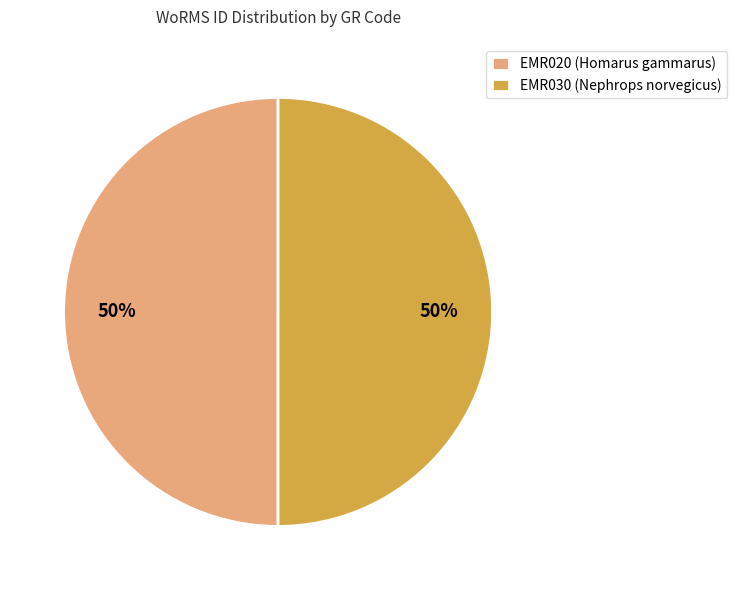

How many segments does this pie chart have?

2